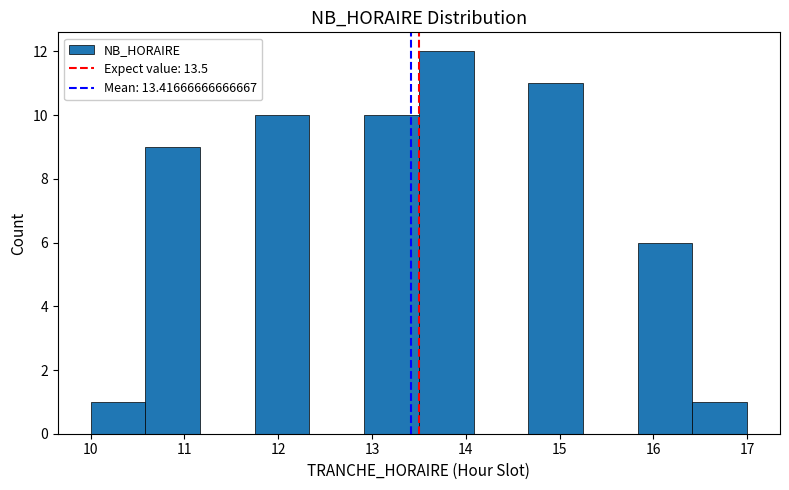

Reading left to right, transcribe this chart: for each bar, give the range it covers on the x-axis and its height. Neither the bar edges nor the heights are printed on the chart, so give them approximately, as read against the axes.

10.0 to 10.6: 1
10.6 to 11.2: 9
11.2 to 11.8: 0
11.8 to 12.3: 10
12.3 to 12.9: 0
12.9 to 13.5: 10
13.5 to 14.1: 12
14.1 to 14.7: 0
14.7 to 15.3: 11
15.3 to 15.8: 0
15.8 to 16.4: 6
16.4 to 17.0: 1